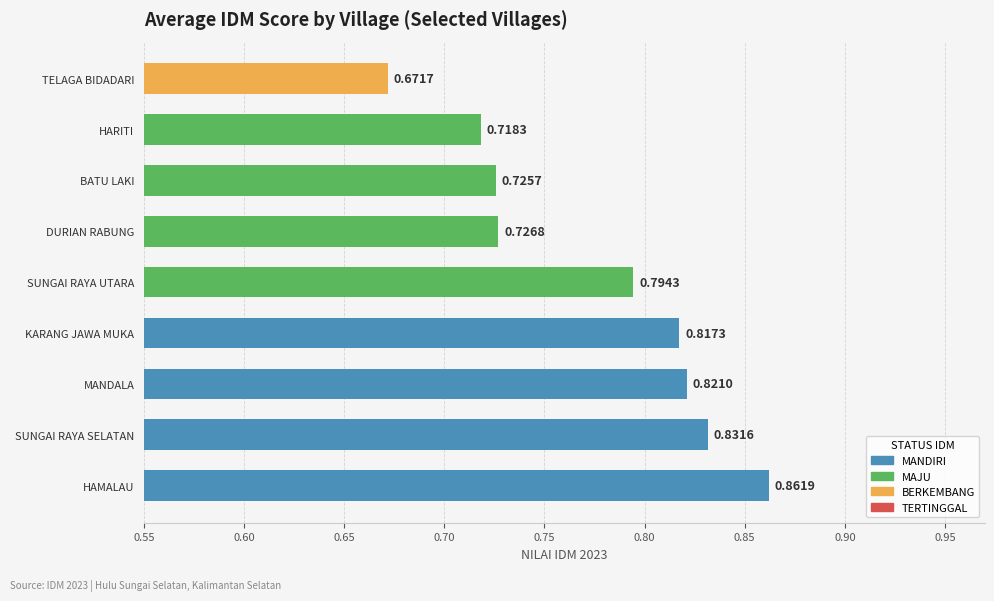

Which label corresponds to the smallest value in the chart?

TELAGA BIDADARI